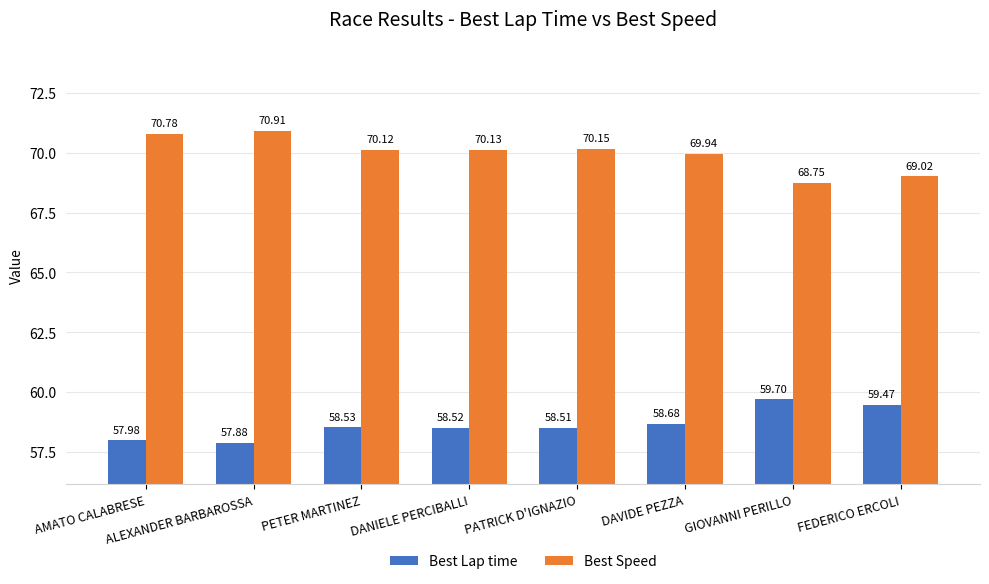

What position from the right is ALEXANDER BARBAROSSA?

7